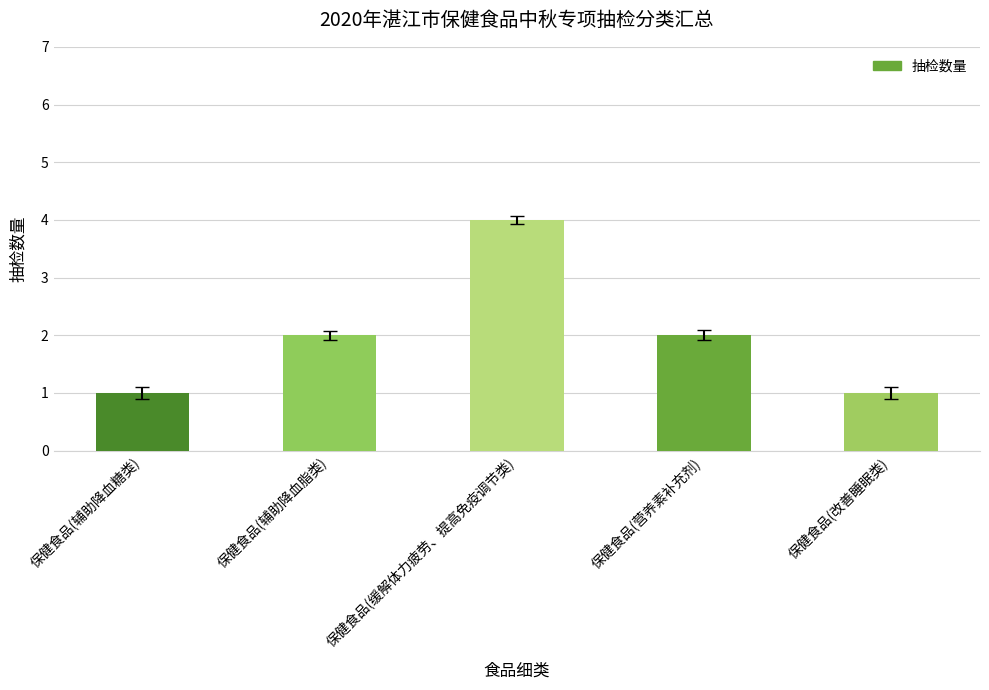

Reading right to left, transcribe all the data shown in this chart.

保健食品(改善睡眠类)=1	保健食品(营养素补充剂)=2	保健食品(缓解体力疲劳、提高免疫调节类)=4	保健食品(辅助降血脂类)=2	保健食品(辅助降血糖类)=1